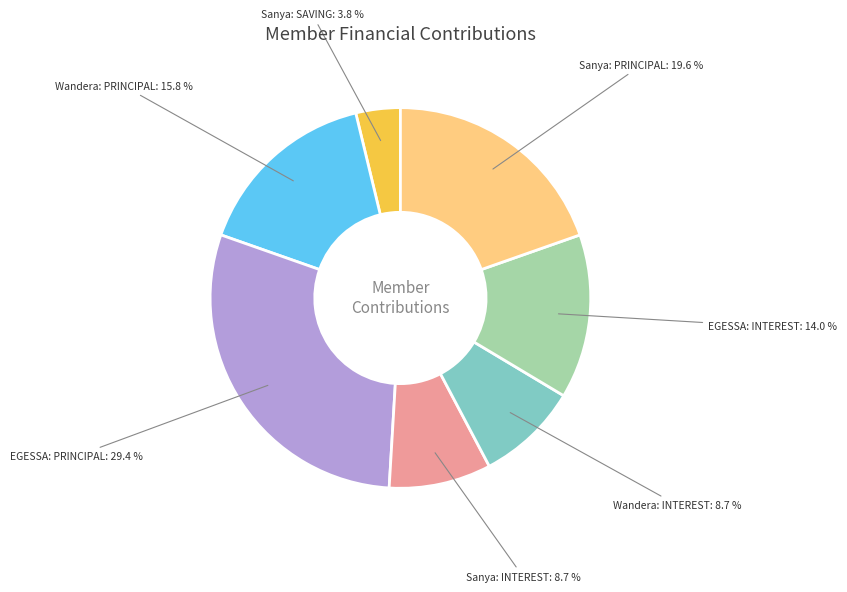

Does Sanya: PRINCIPAL represent more than half of the total?

No